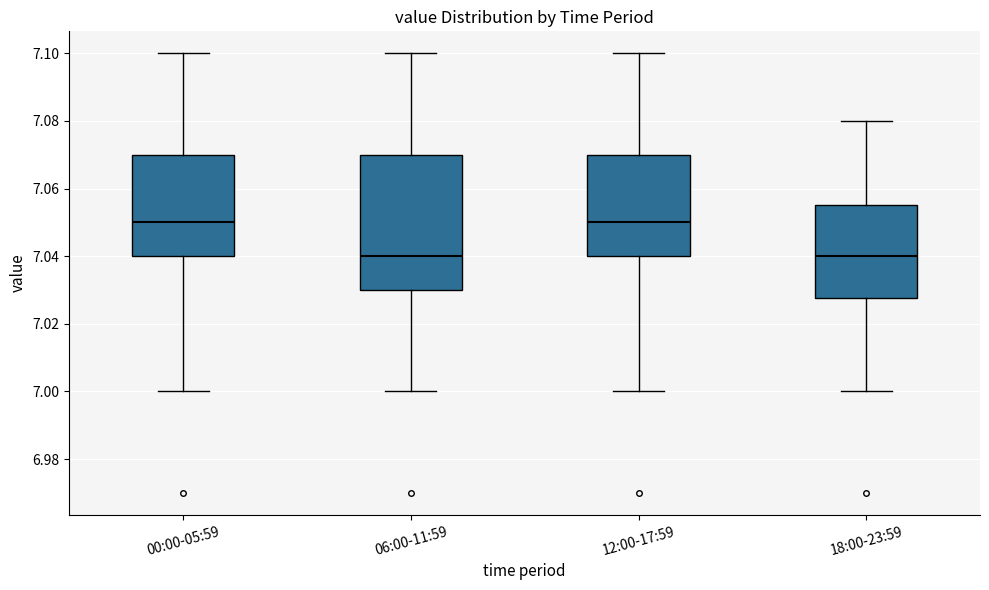

Reading left to right, transcribe this box plot: for each box, give where its median line is, the range the box spans, and where its two whiskers end, as read against the y-axis. The values are not printed on the chart, so give them approximately, as read against the axis.

00:00-05:59: median 7.050, box 7.040 to 7.070, whiskers 7.000 to 7.100
06:00-11:59: median 7.040, box 7.030 to 7.070, whiskers 7.000 to 7.100
12:00-17:59: median 7.050, box 7.040 to 7.070, whiskers 7.000 to 7.100
18:00-23:59: median 7.040, box 7.028 to 7.056, whiskers 7.000 to 7.080